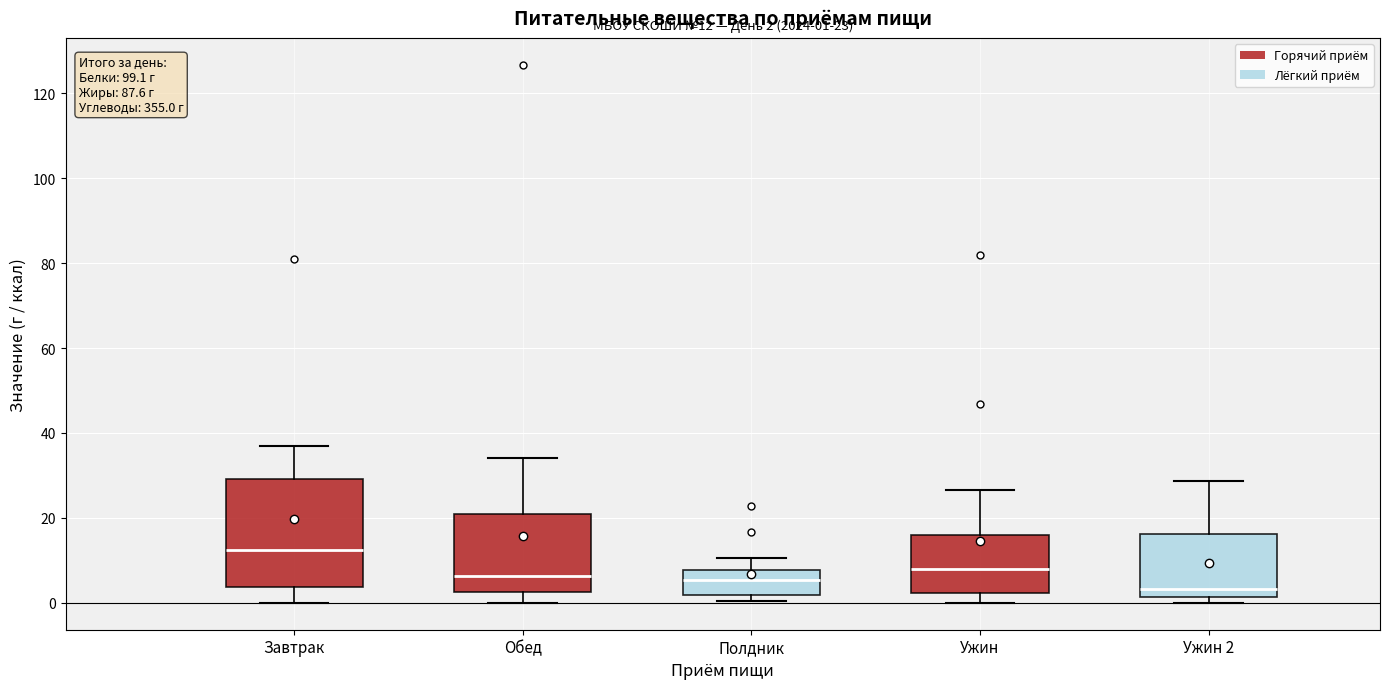

Which box has the lowest median line?

Ужин 2